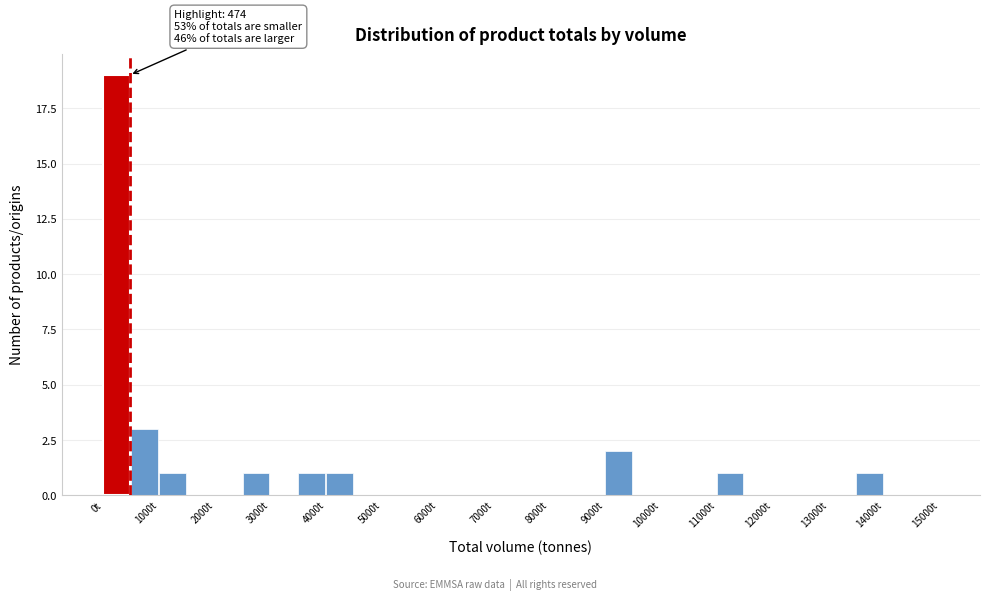

Which range on the x-axis has the tallest bar?

0 to 500